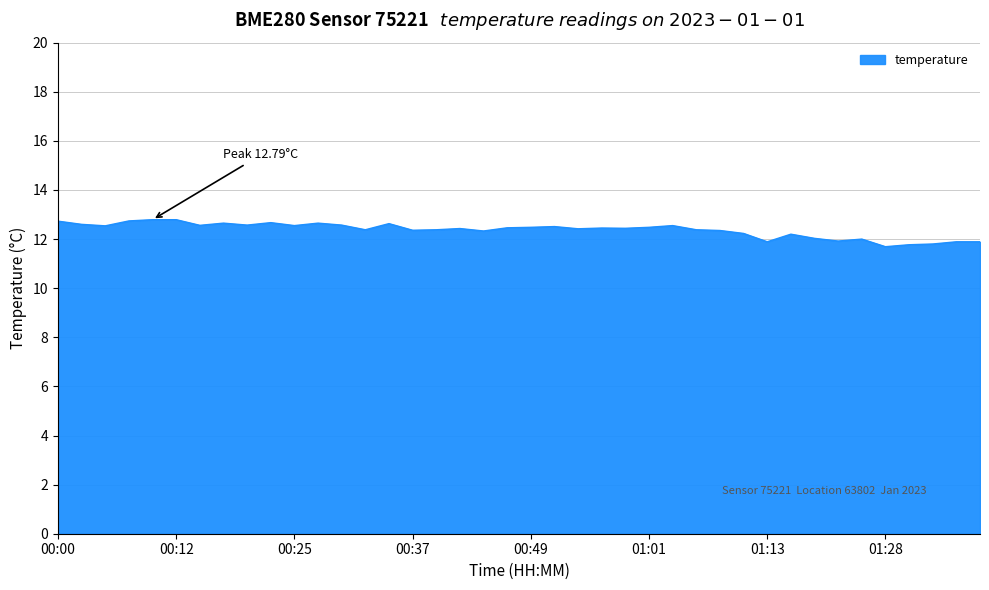

What is the greatest value displayed?

12.8